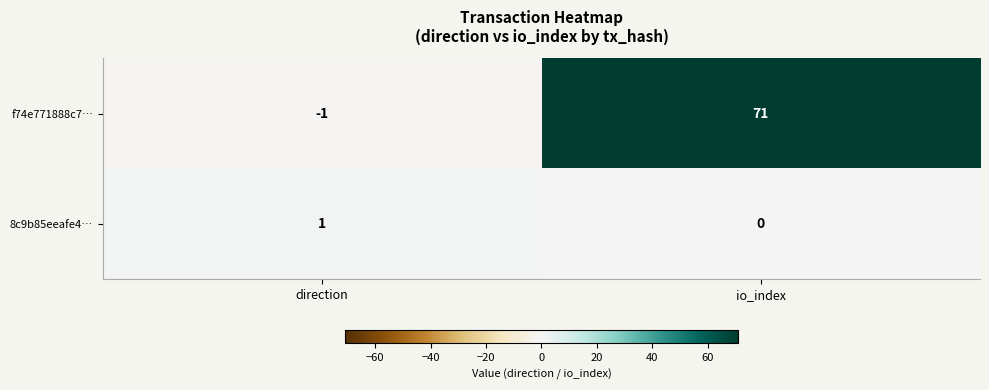

Reading left to right, transcribe all the data shown in this chart.

f74e771888c7…: direction=-1	io_index=71
8c9b85eeafe4…: direction=1	io_index=0